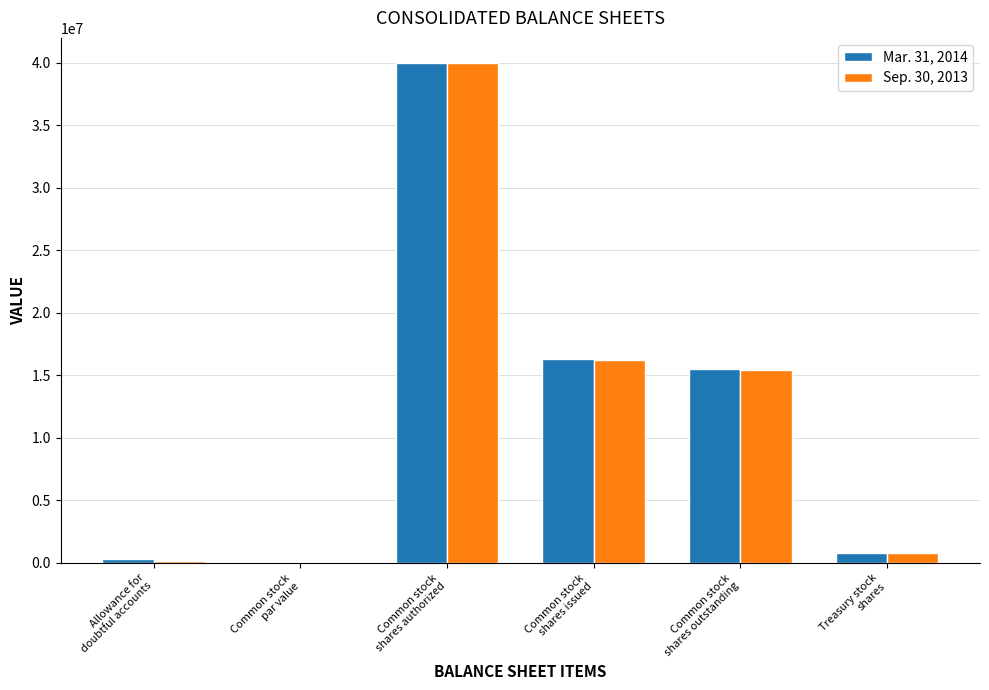

What is the sum of all Mar. 31, 2014 values?

72956298.0